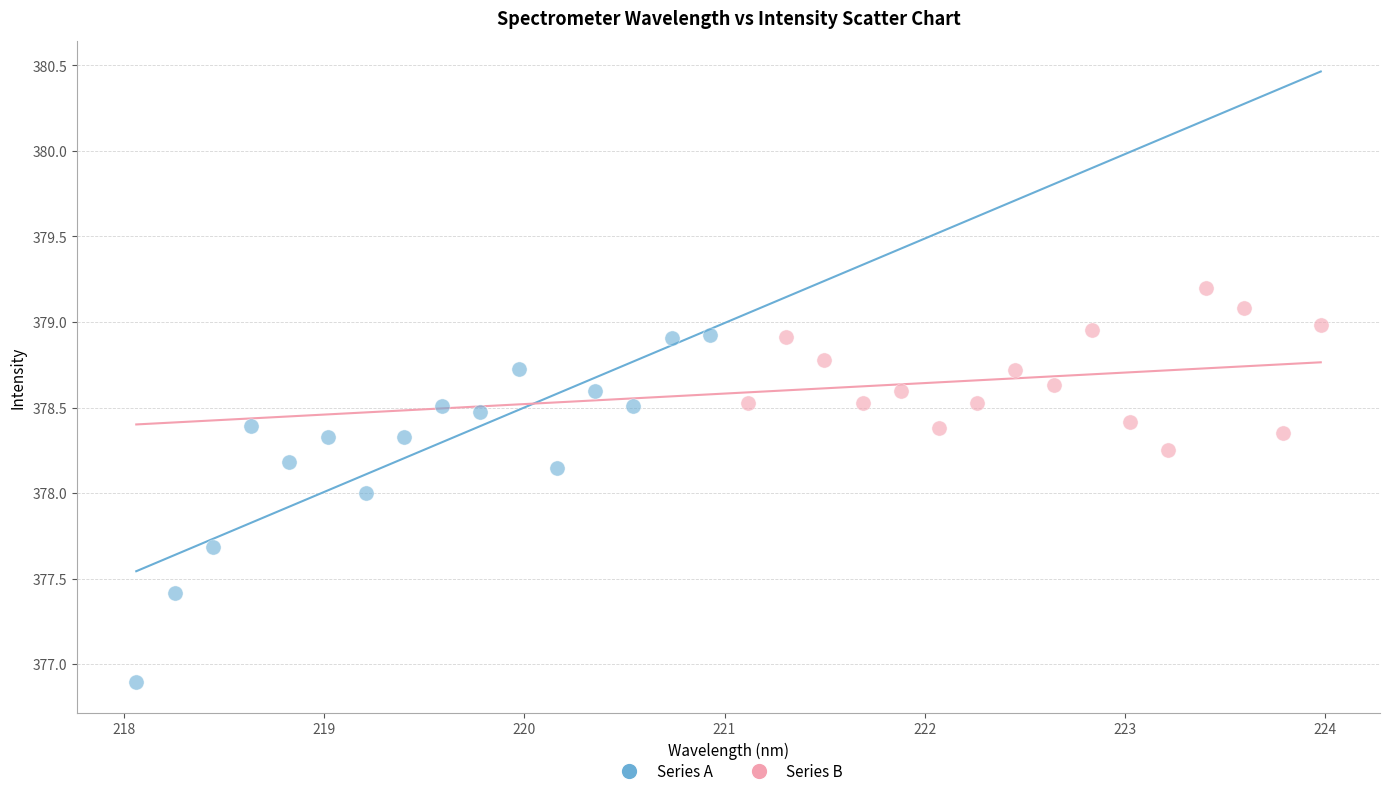

Which series reaches the maximum Y coordinate?

Series B